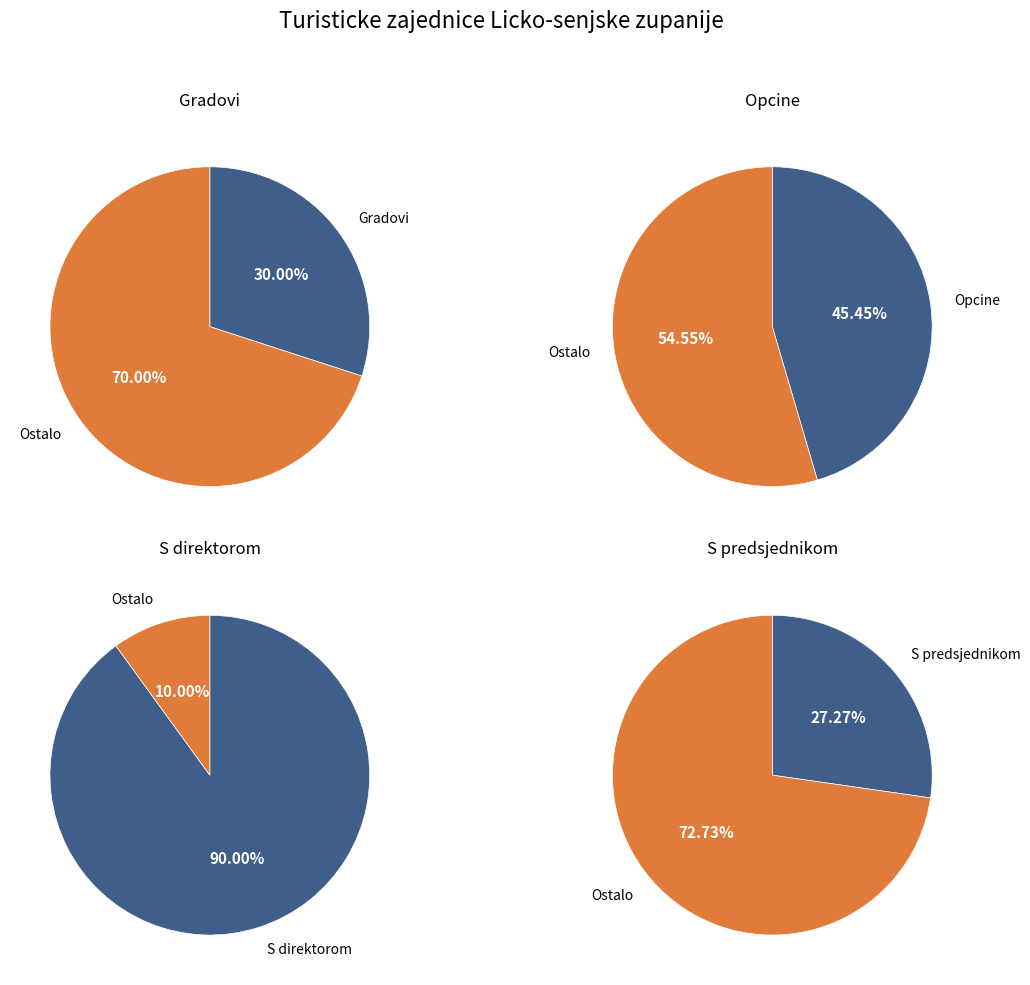

How many slices are in this pie chart?

2